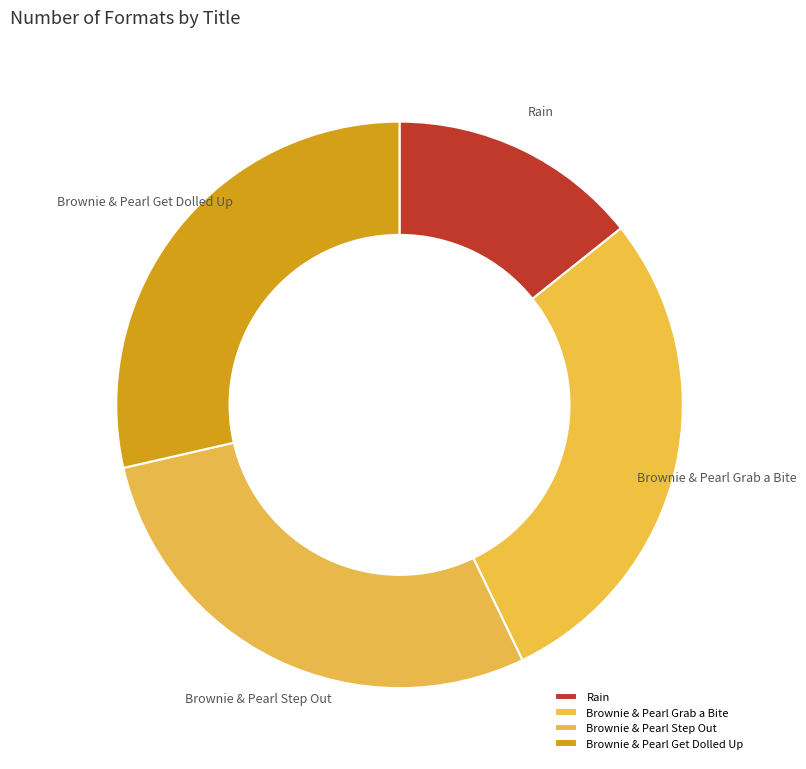

Is the sum of Brownie & Pearl Grab a Bite and Brownie & Pearl Get Dolled Up greater than half?

Yes